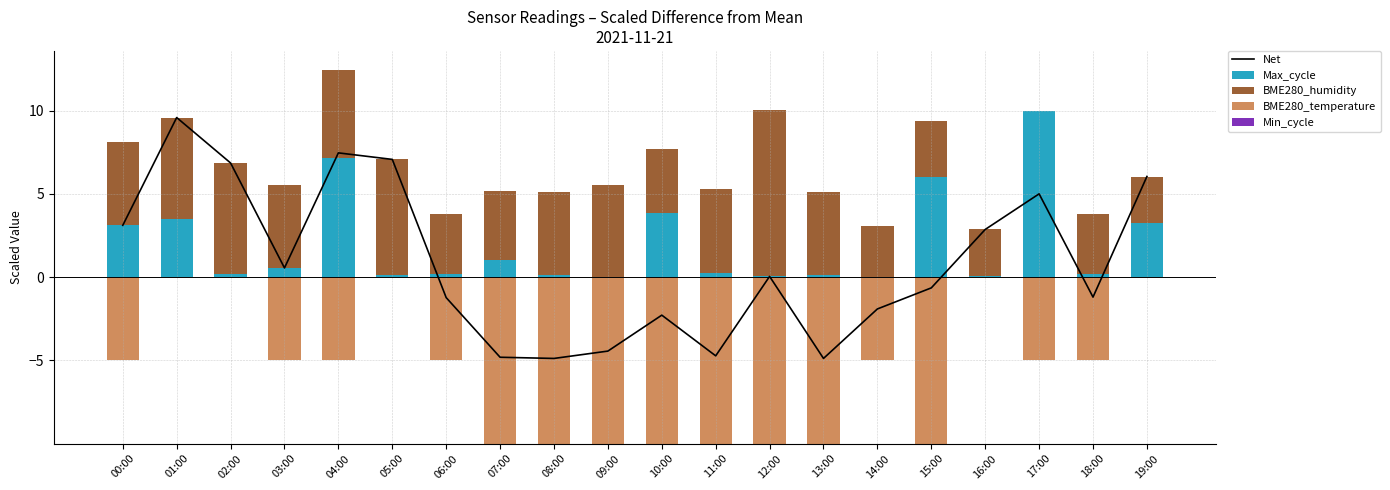

At which label does BME280_humidity first exceed 4?

00:00